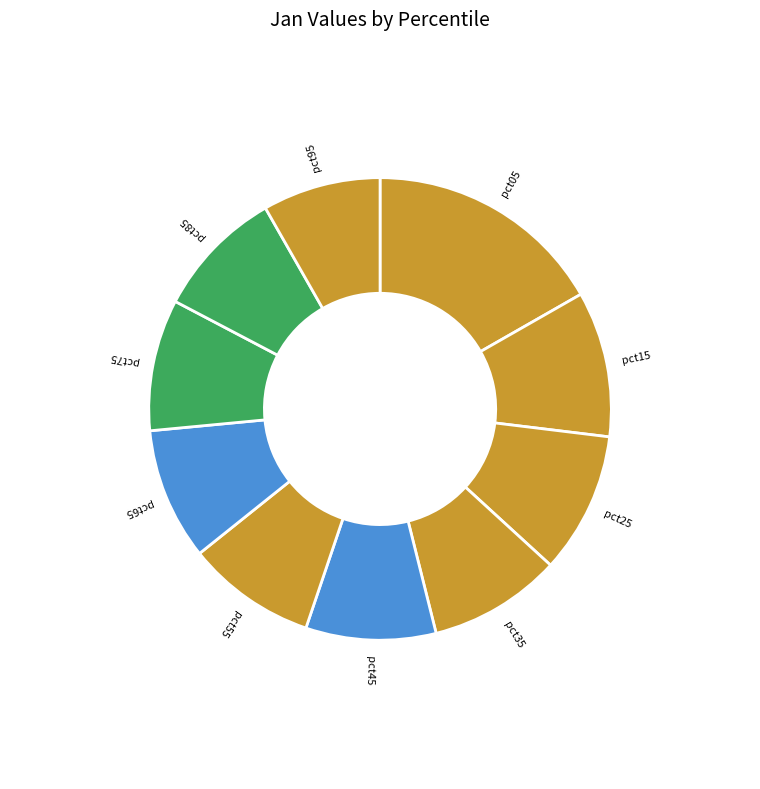

Between pct55 and pct25, which is larger?

pct25